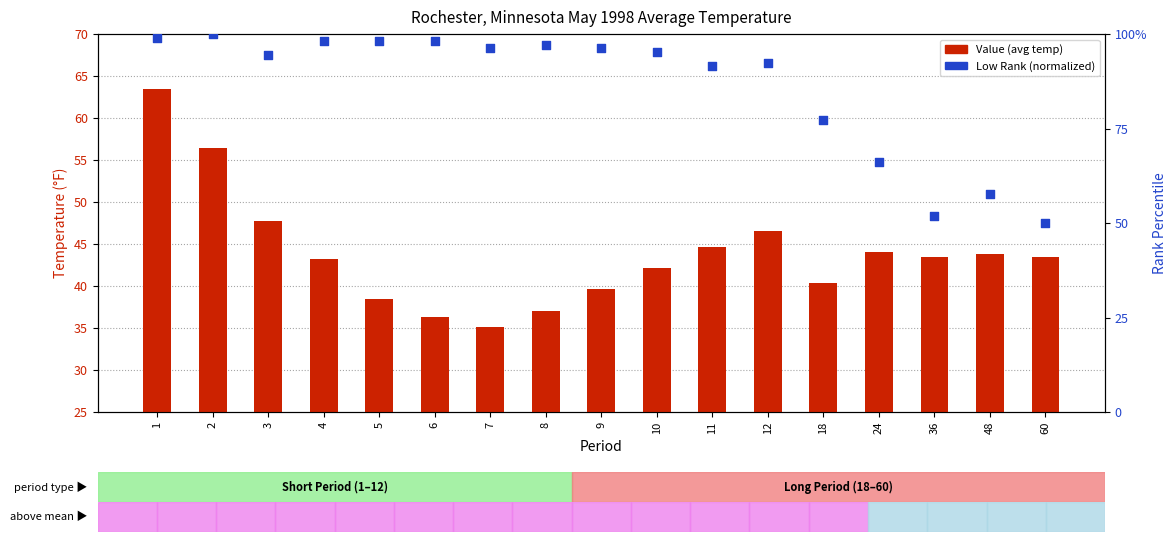

Is the value of Value (avg temp) at 6 greater than the value of Low Rank (percentile) at 2?

No